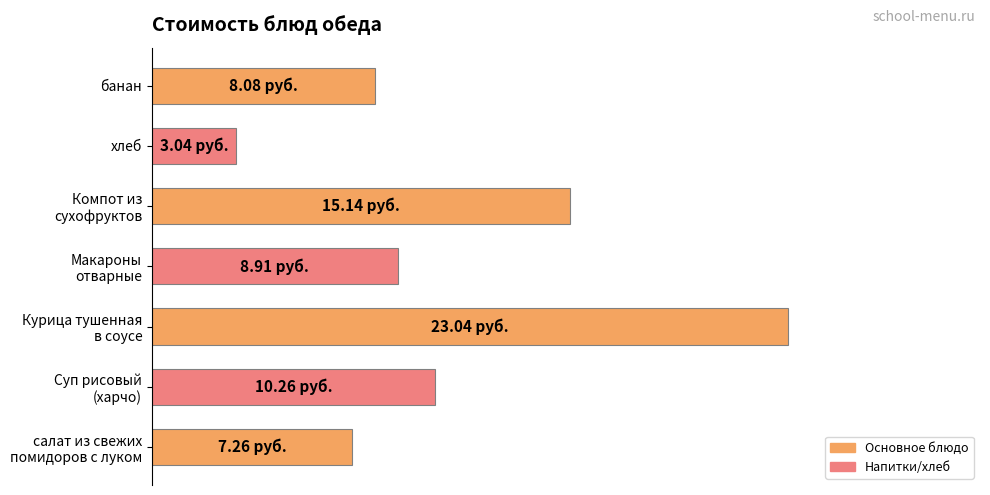

What is the minimum value shown in the chart?

3.0